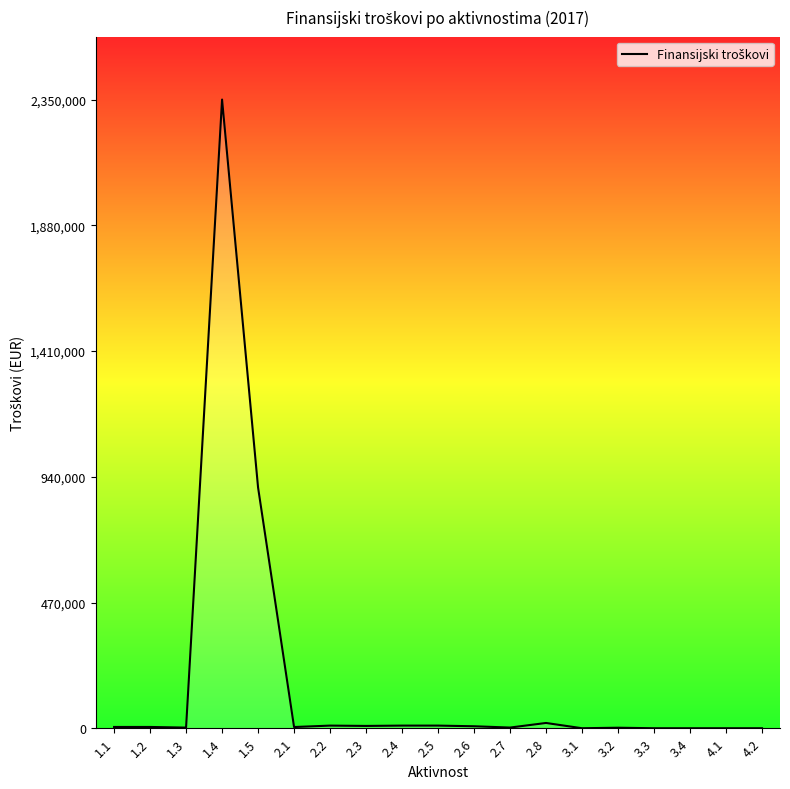

The value at 3.3 is 0. True or false?

True